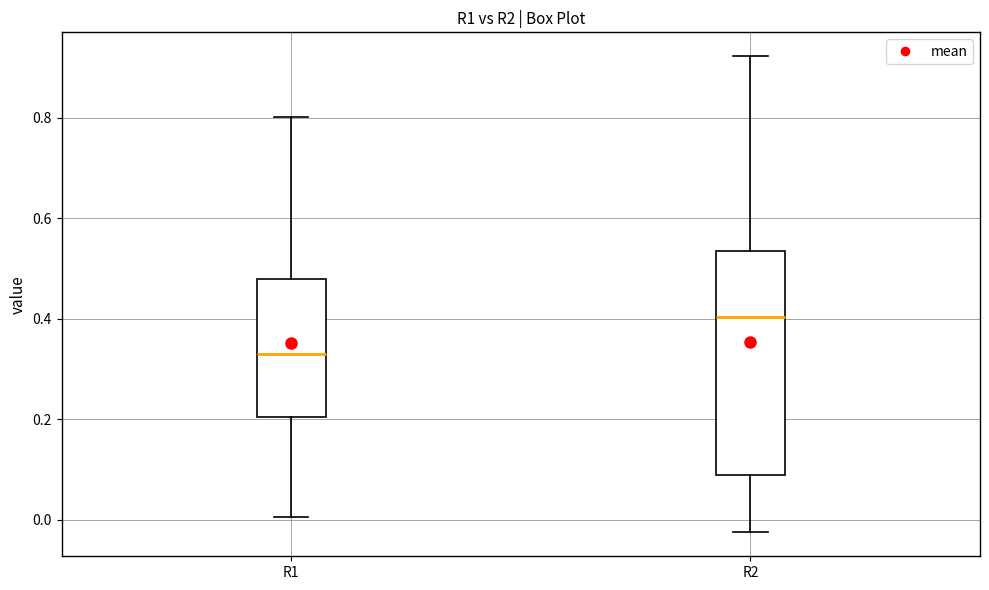

Which box is the tallest, from its lower edge to its upper edge?

R2